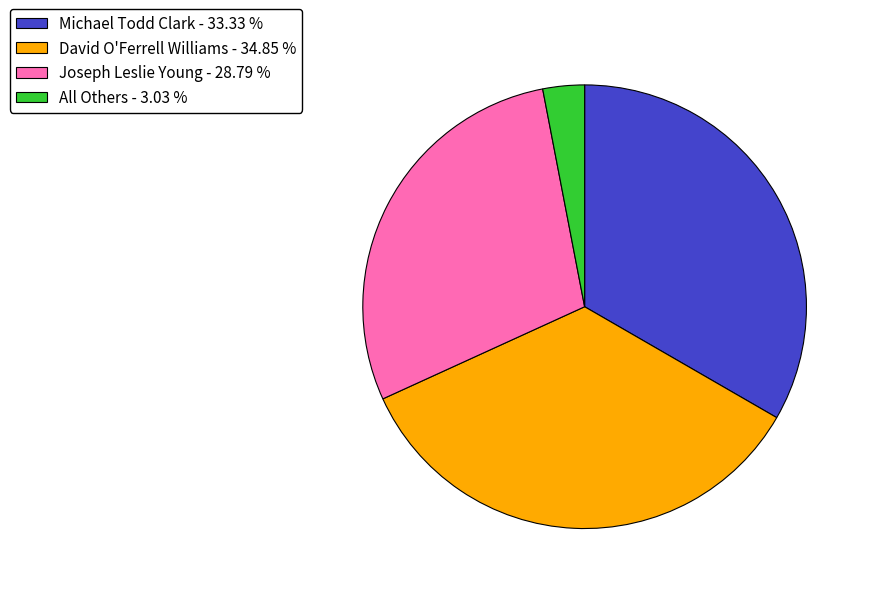

True or false: Joseph Leslie Young accounts for 29% of the total.

True